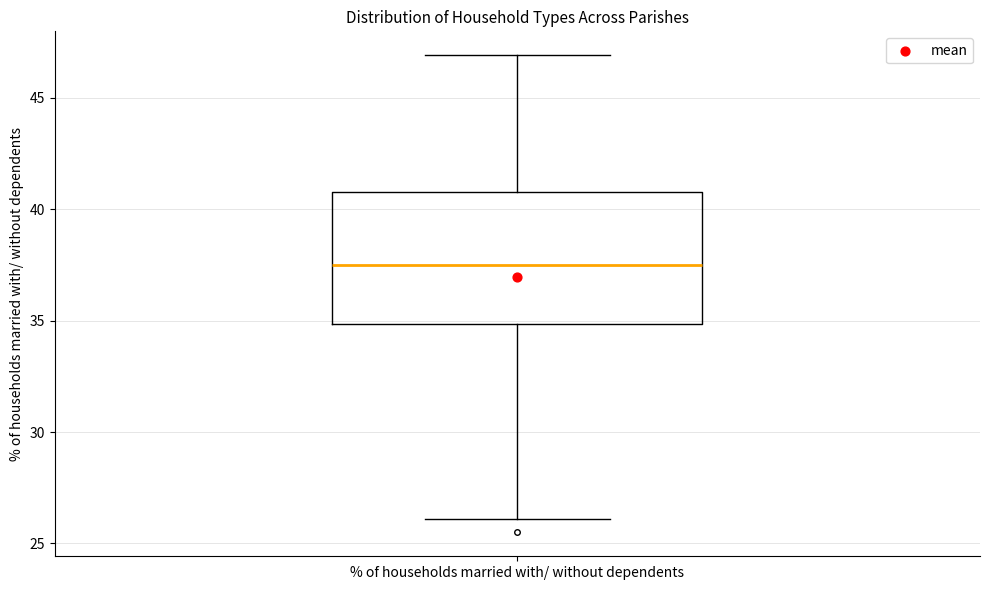

Where does the median line of the box for % of households married with/ without dependents sit on the y-axis? The values are not printed on the chart, so give them approximately, as read against the axis.

37.5